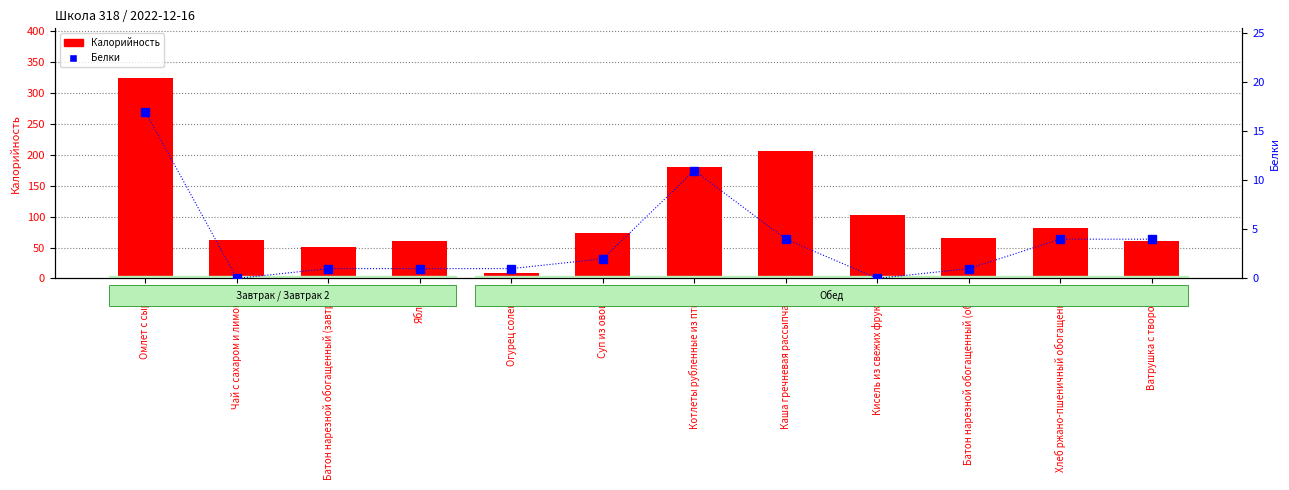

Is the value of Белки at Батон нарезной обогащенный (завтрак) greater than the value of Калорийность at Чай с сахаром и лимоном?

No